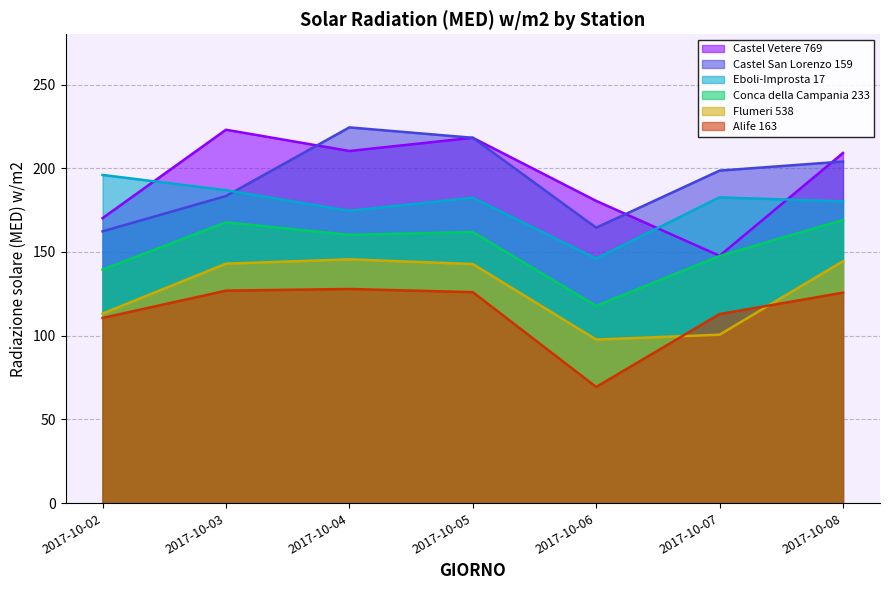

What is the average value of the Flumeri 538 series?

126.8